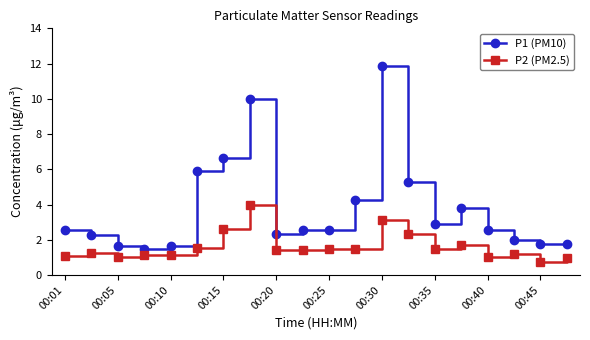

In P1 (PM10), how many points are lower than both neighbors (excluding endpoints)?

4